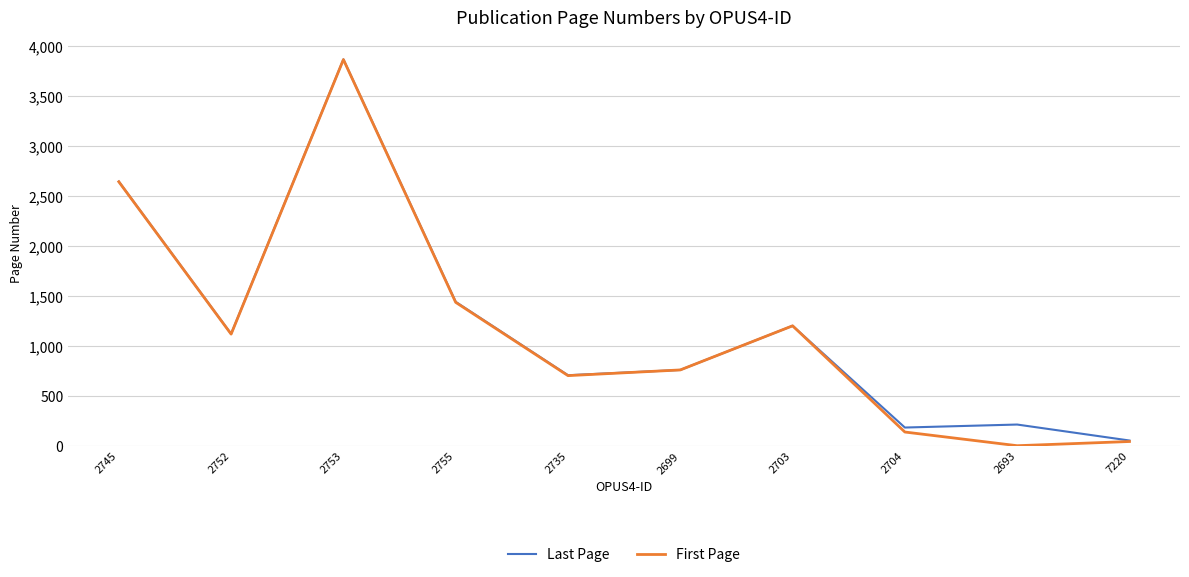

Between 2745 and 2693, which series saw the biggest shift?

First Page